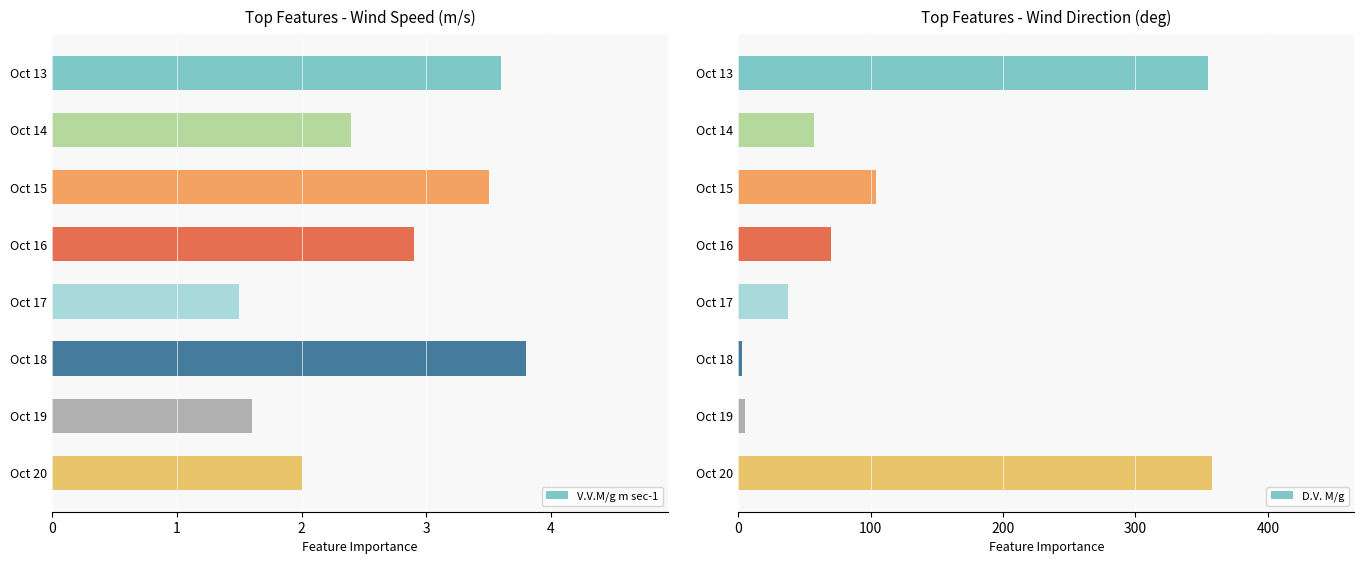

What is the maximum value for V.V.M/g m sec-1?

3.8